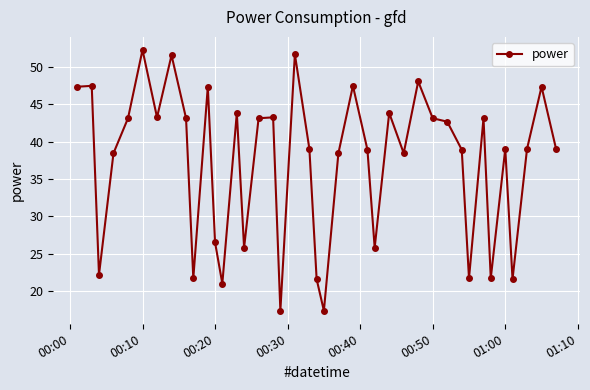

Does the chart have visible grid lines?

Yes